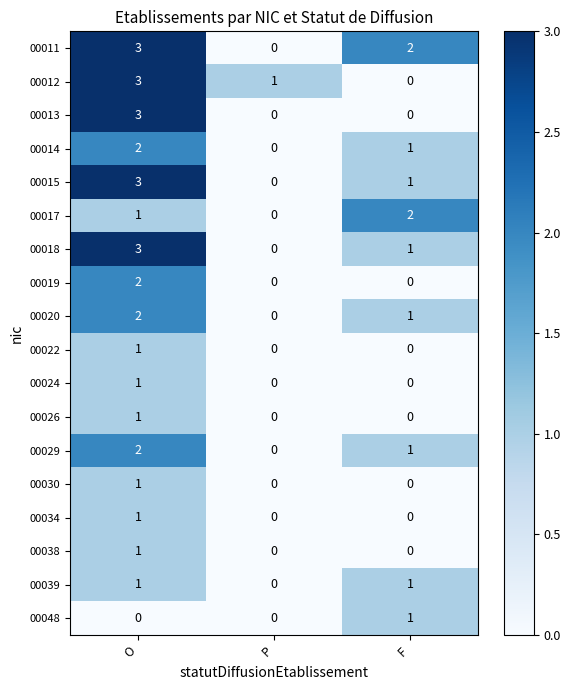

At which label does 00018 first exceed 1?

O